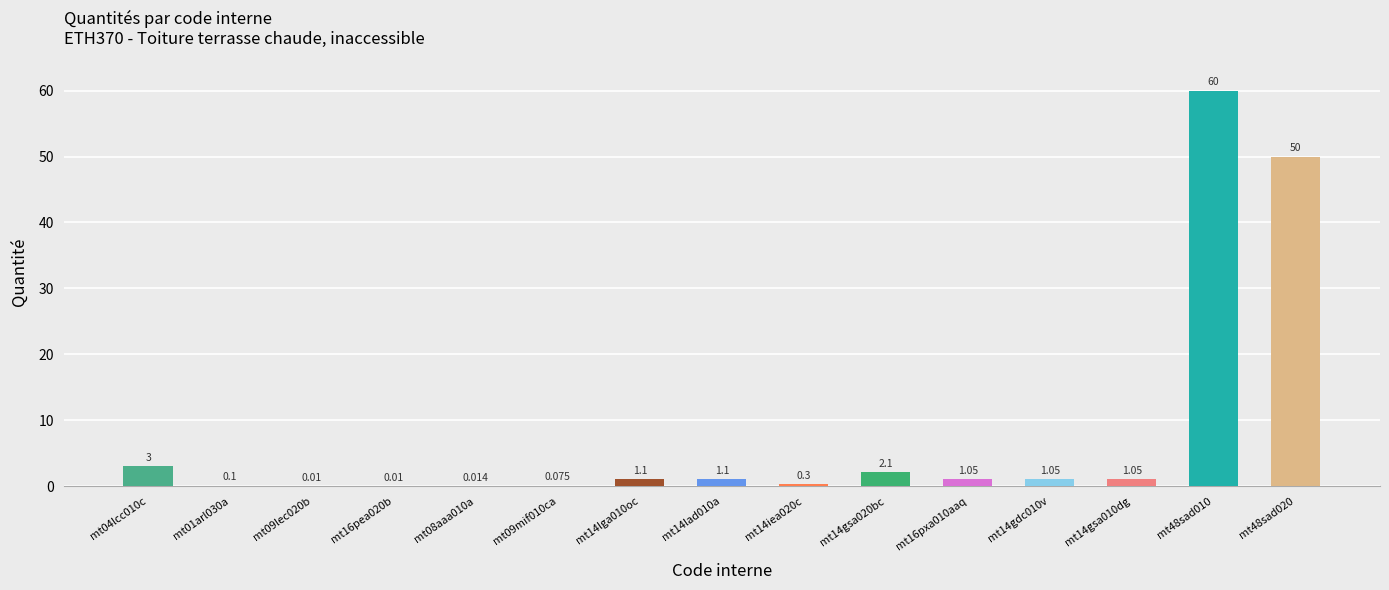

List the labels in order of value, largest first.

mt48sad010, mt48sad020, mt04lcc010c, mt14gsa020bc, mt14lga010oc, mt14lad010a, mt16pxa010aaq, mt14gdc010v, mt14gsa010dg, mt14iea020c, mt01arl030a, mt09mif010ca, mt08aaa010a, mt09lec020b, mt16pea020b